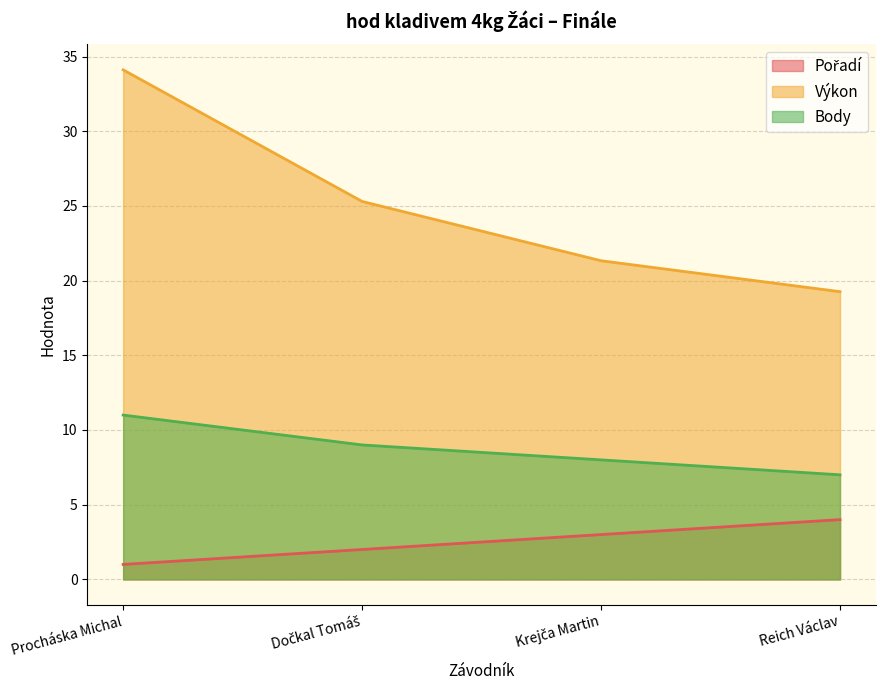

Reading right to left, extract all data points from this chart.

Pořadí: Reich Václav=4.0	Krejča Martin=3.0	Dočkal Tomáš=2.0	Procháska Michal=1.0
Výkon: Reich Václav=19.3	Krejča Martin=21.3	Dočkal Tomáš=25.3	Procháska Michal=34.1
Body: Reich Václav=7.0	Krejča Martin=8.0	Dočkal Tomáš=9.0	Procháska Michal=11.0